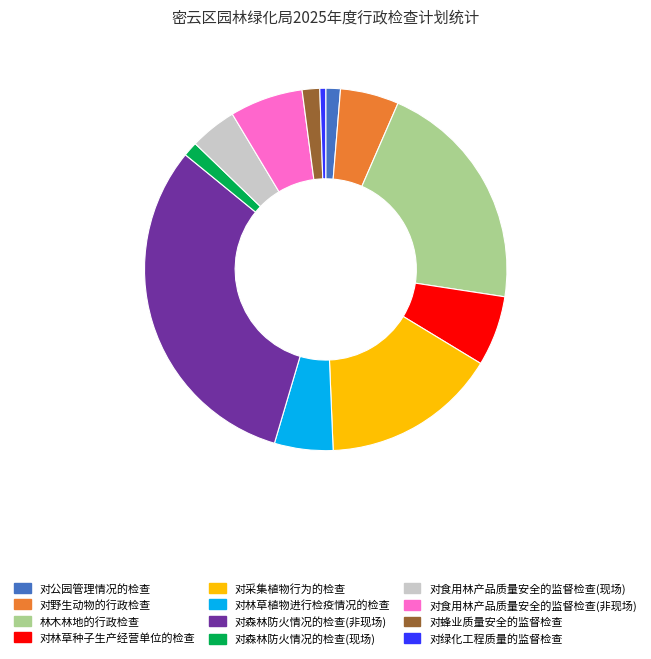

Is there any slice that represents more than half of the pie?

No